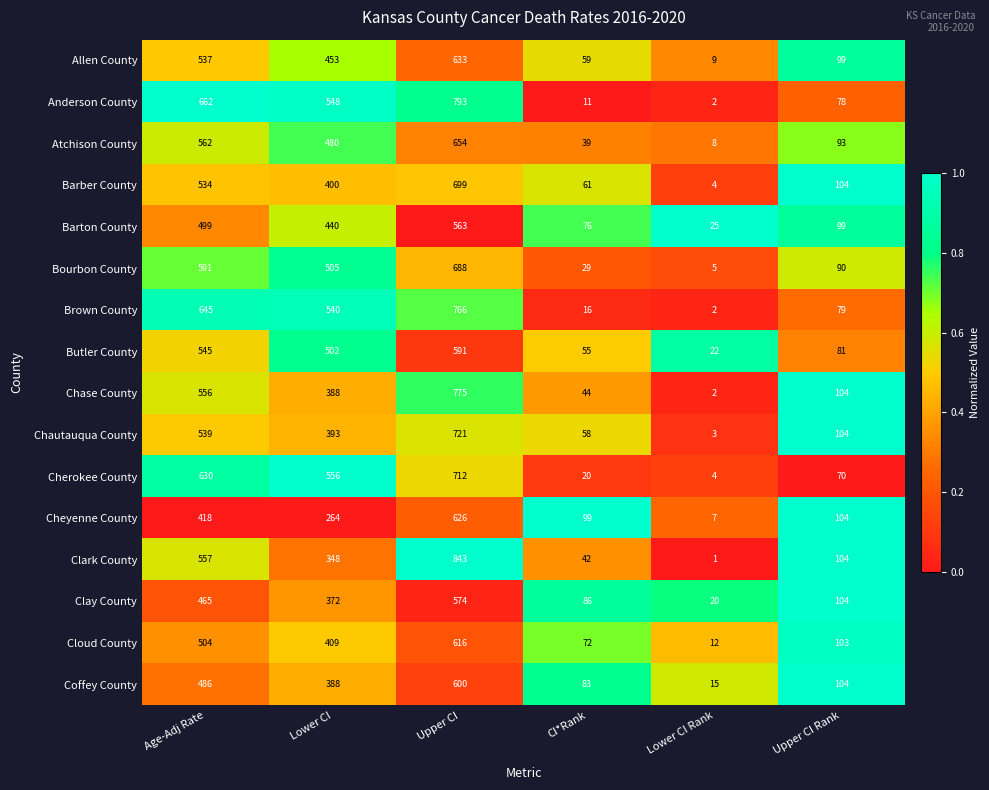

At which label is Coffey County closest to 307?

Lower CI